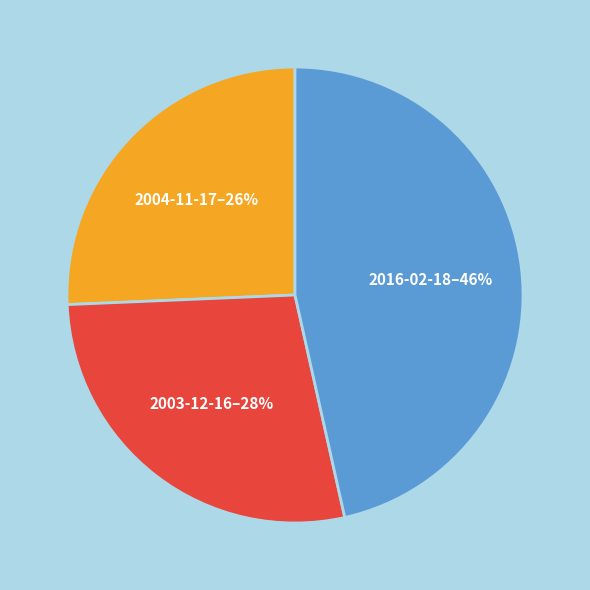

To the nearest percent, what is the difference between the 2004-11-17 and 2003-12-16 slice percentages?

2%